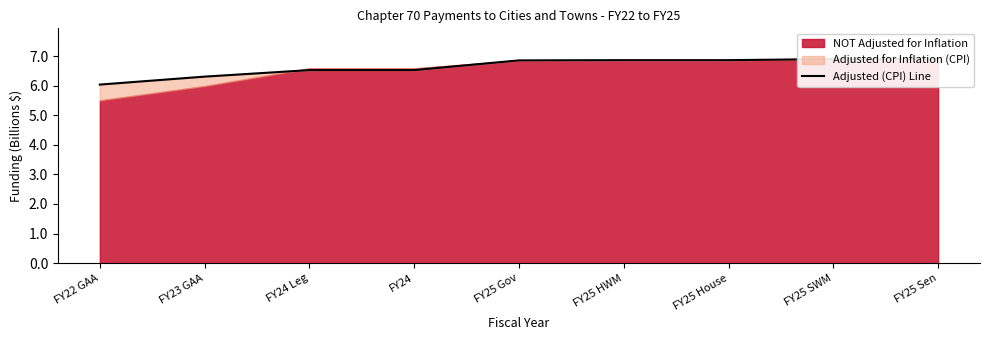

True or false: the data shows 10.4 at FY24 Leg.

False